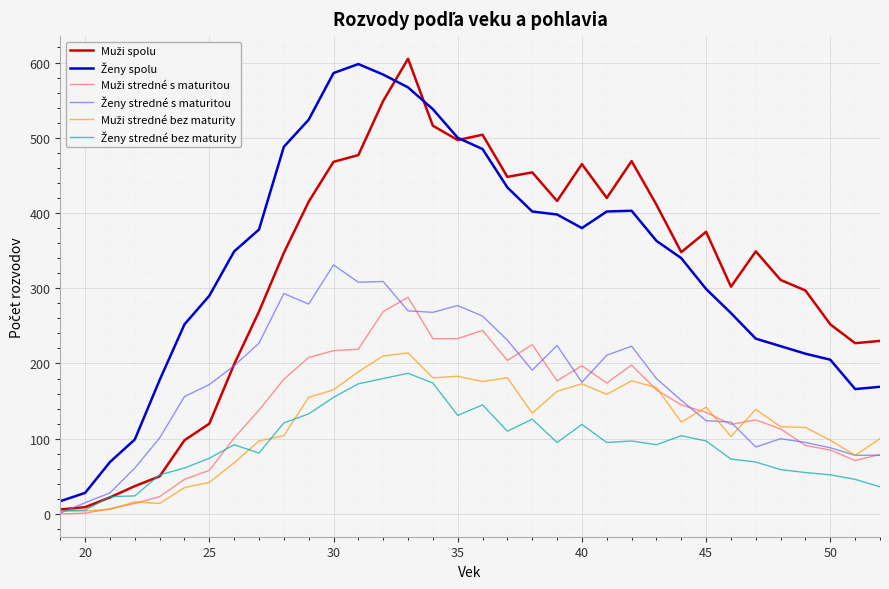

Does the chart have visible grid lines?

Yes